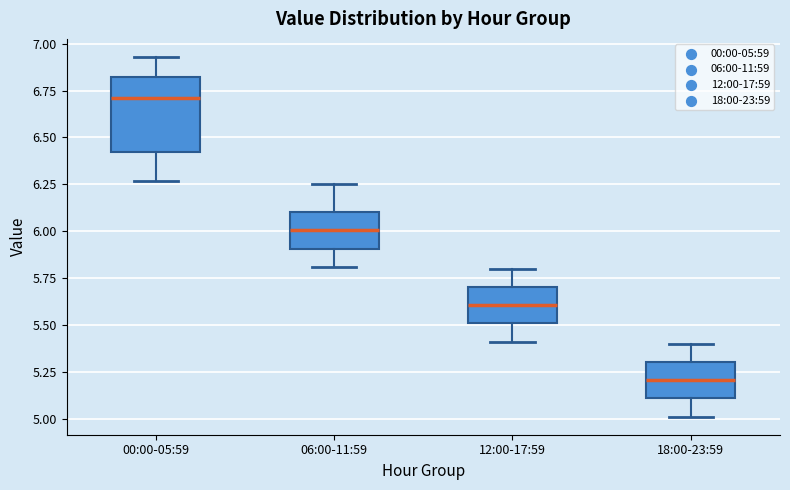

Where is the upper edge of the box for 12:00-17:59 on the y-axis? The values are not printed on the chart, so give them approximately, as read against the axis.

5.70